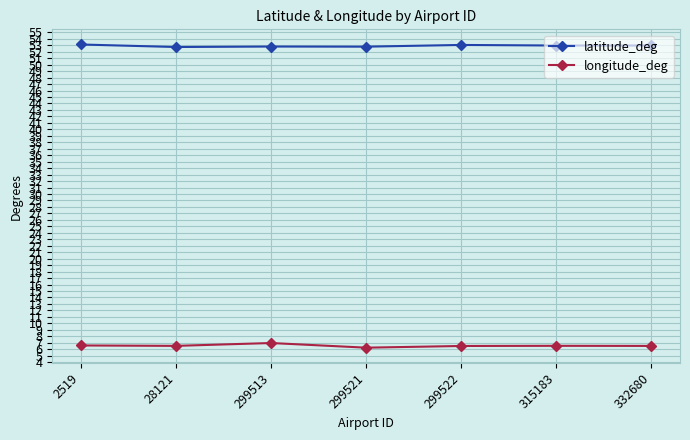

Is it true that latitude_deg equals 53.0 at 315183?

True